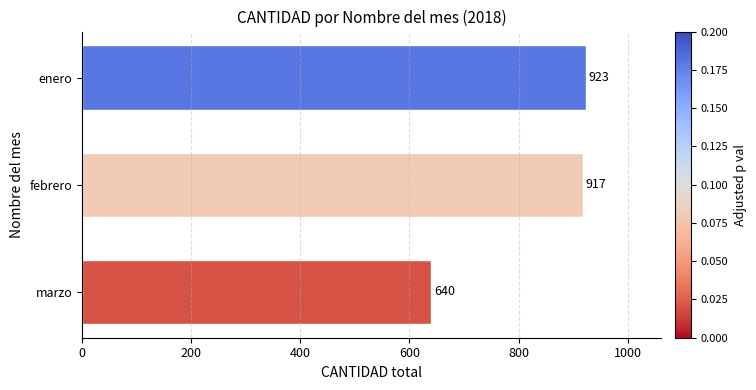

True or false: the data shows 923 at enero.

True